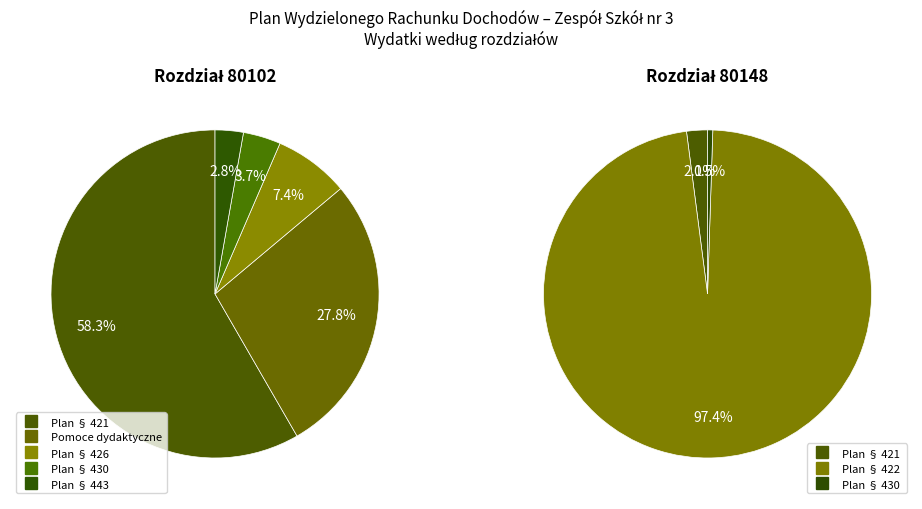

Combined, do Plan § 443 and Plan § 422 account for over 50%?

Yes